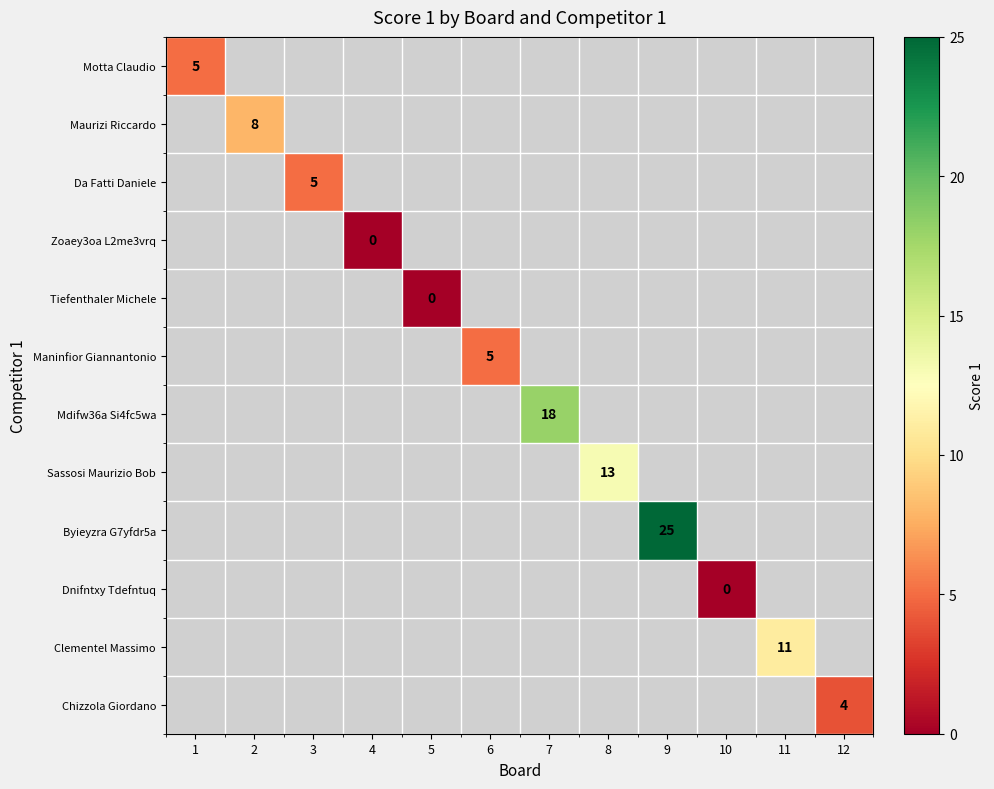

Is it true that Byieyzra G7yfdr5a equals 16 at 9?

False